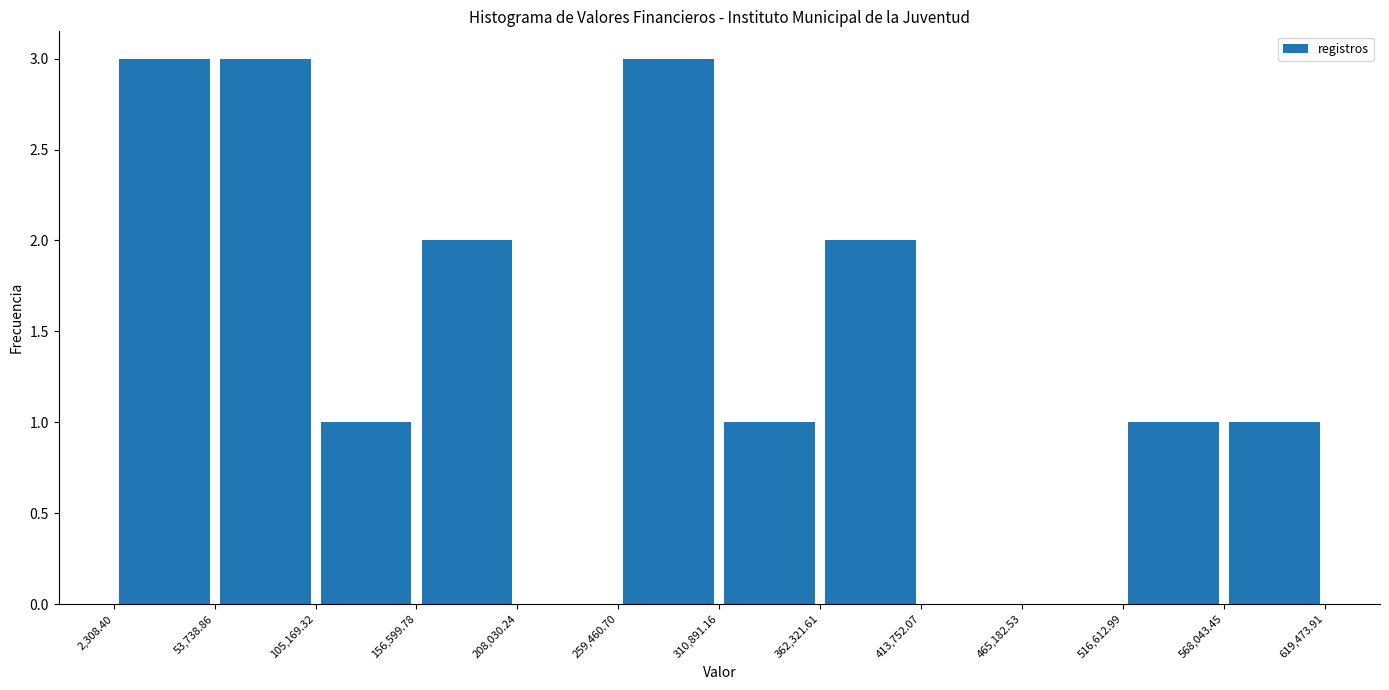

What is the height of the bar covering 156,599.78 to 208,030.24 on the x-axis? The values are not printed on the chart, so give them approximately, as read against the axis.

2